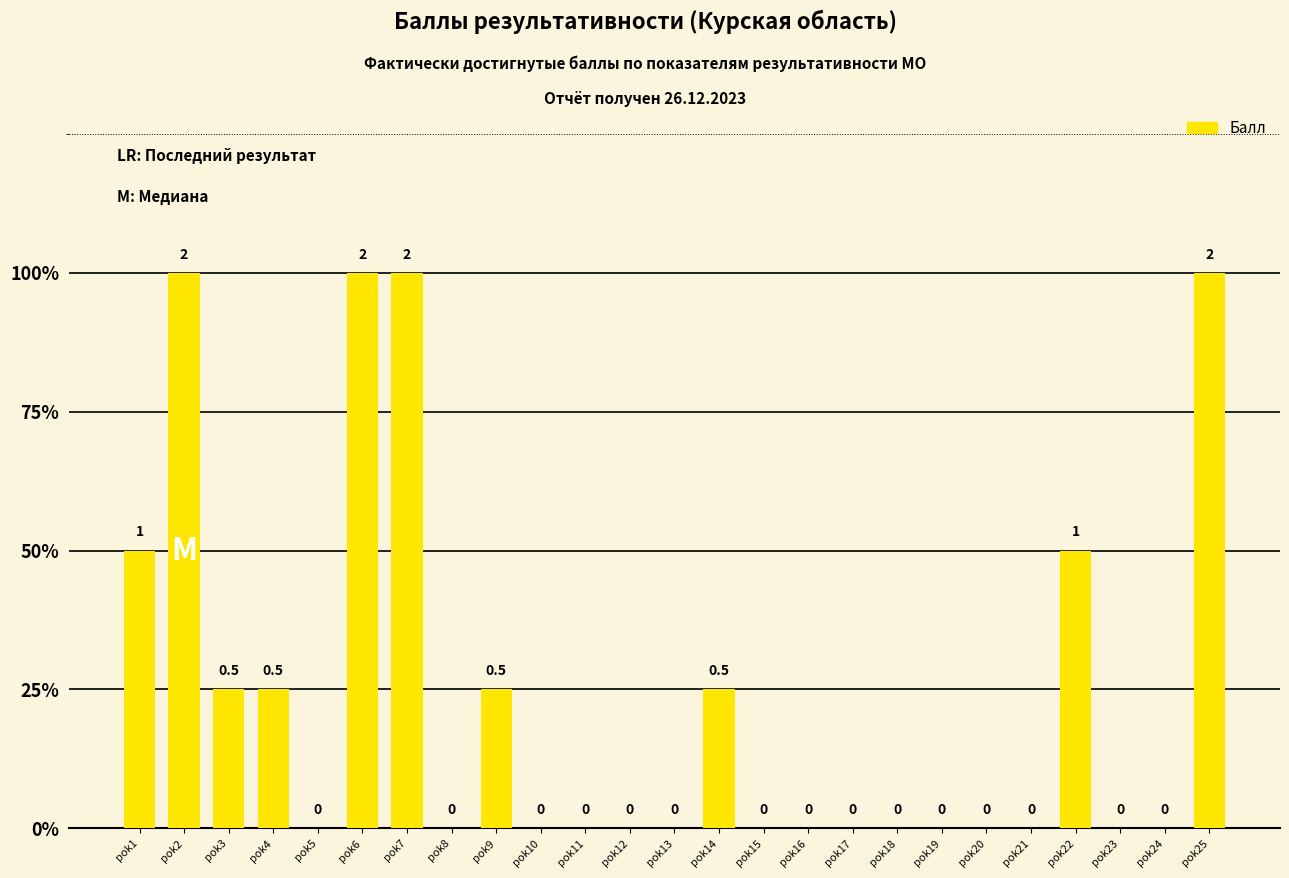

Are the bars horizontal?

No